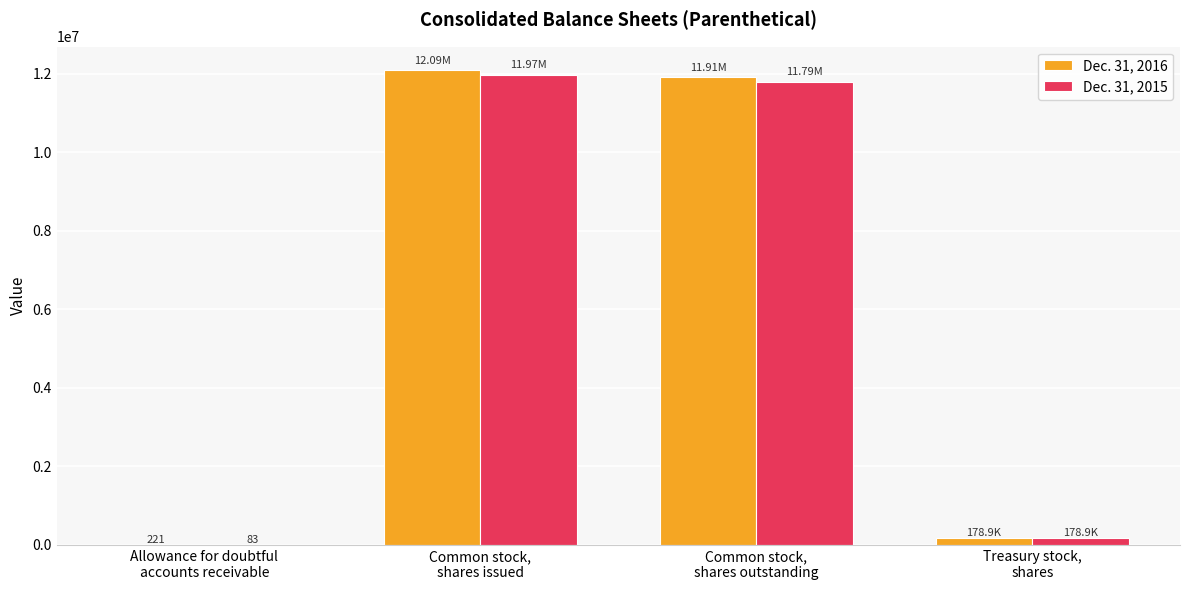

Does the chart contain stacked bars?

No